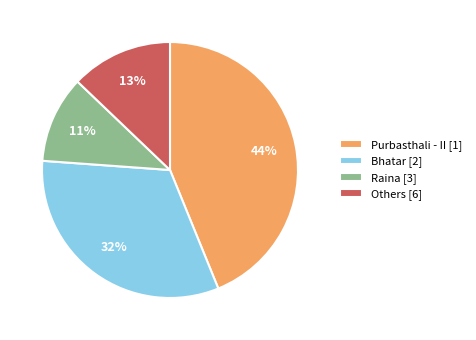

Which category has the biggest portion of the pie?

Purbasthali - II [1]